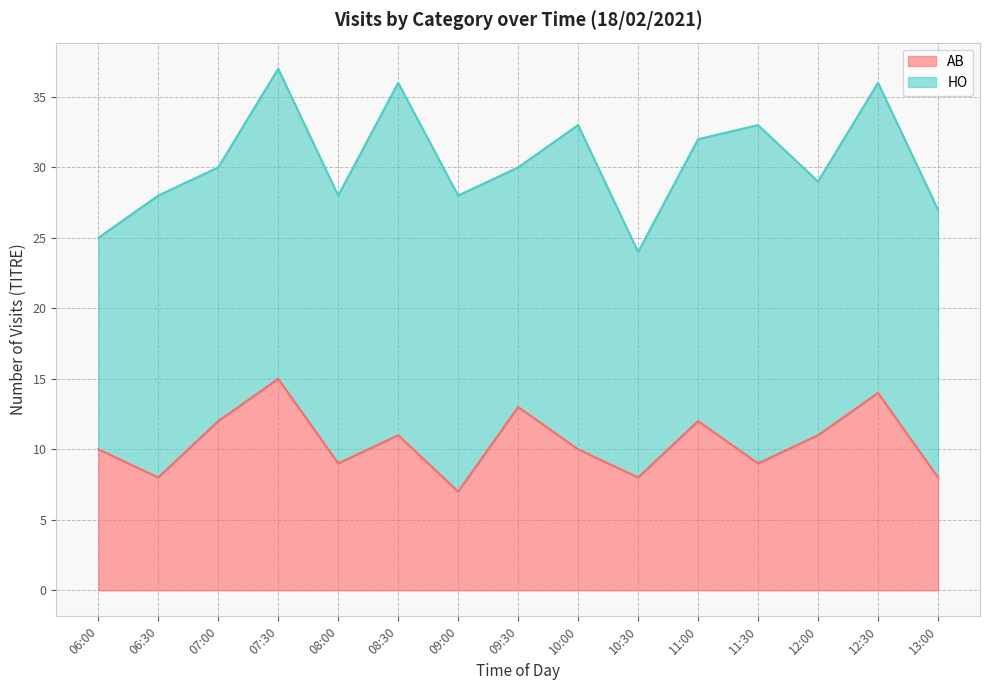

True or false: the data has more than 1 interior local peaks.

True